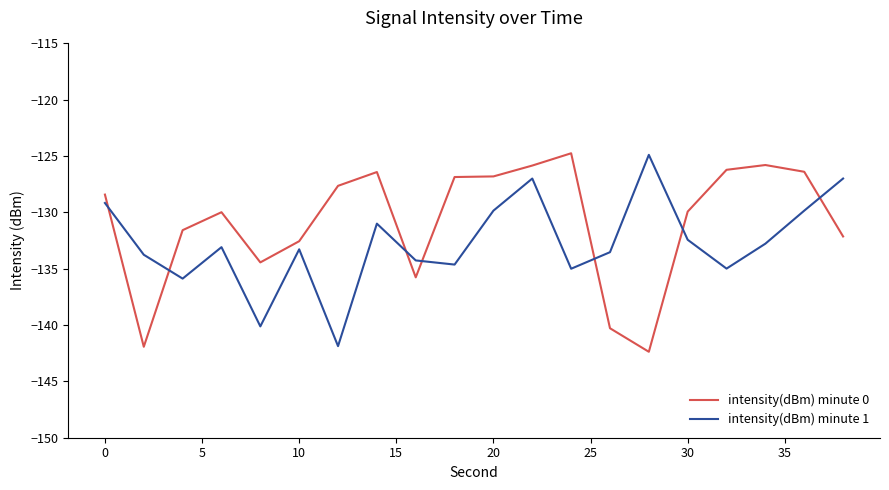

Which series ends up on top after the final intersection of intensity(dBm) minute 1 and intensity(dBm) minute 0?

intensity(dBm) minute 1